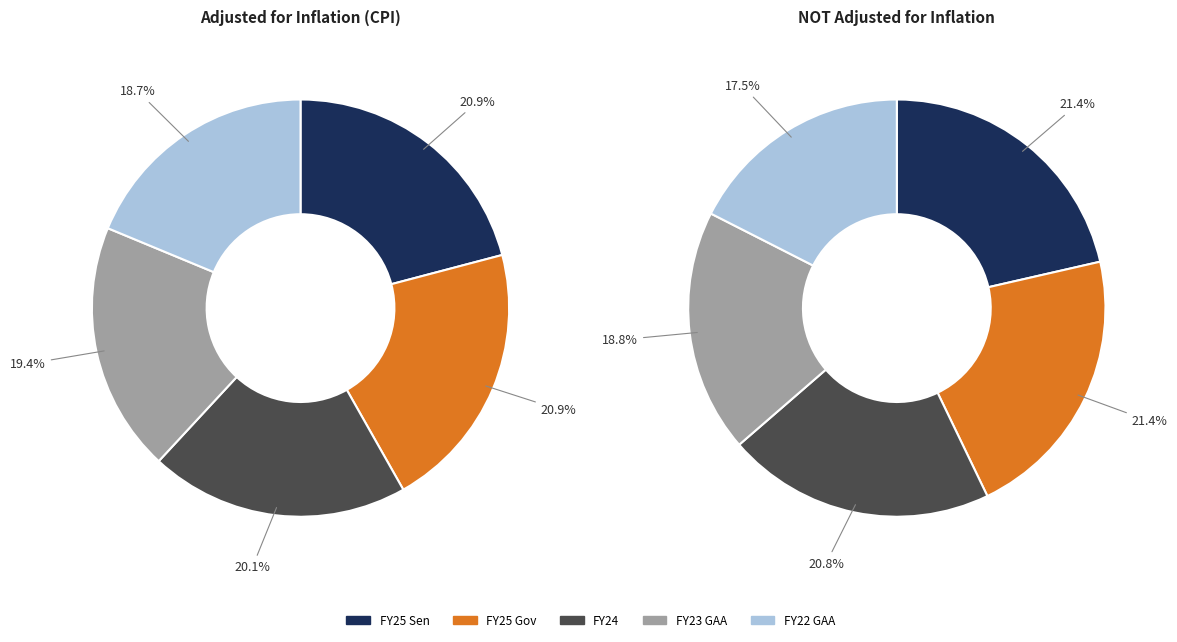

To the nearest percent, what is the combined percentage of FY23 GAA and FY25 Gov?

40%